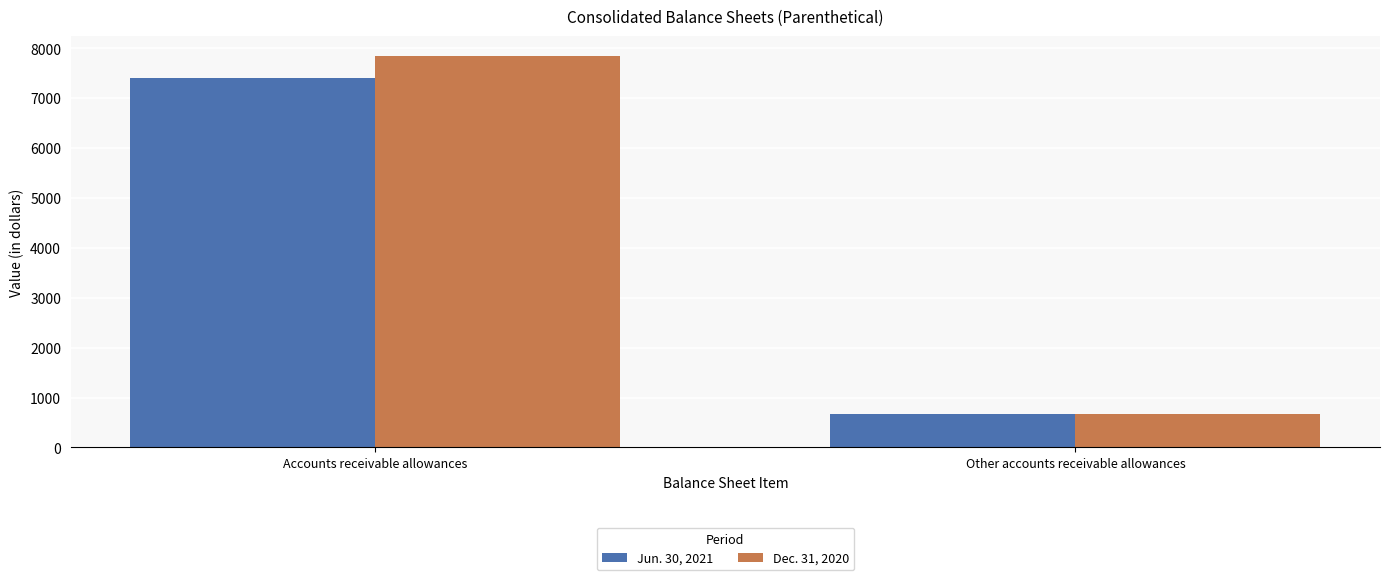

Rank the series at Accounts receivable allowances from lowest to highest value.

Jun. 30, 2021, Dec. 31, 2020